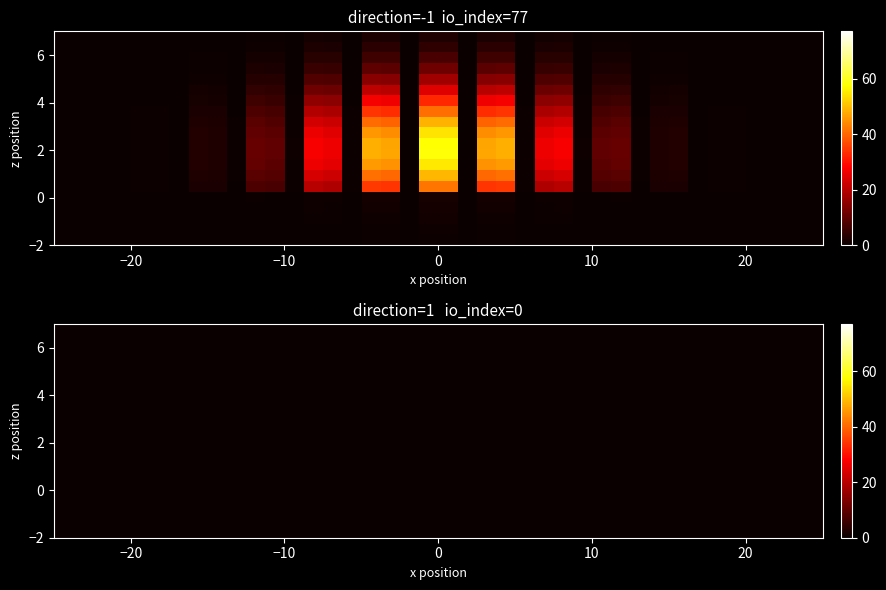

True or false: 34a47efa87ddeae5565720359c03ceb2d3441c5 has a value of 0 at direction.

False